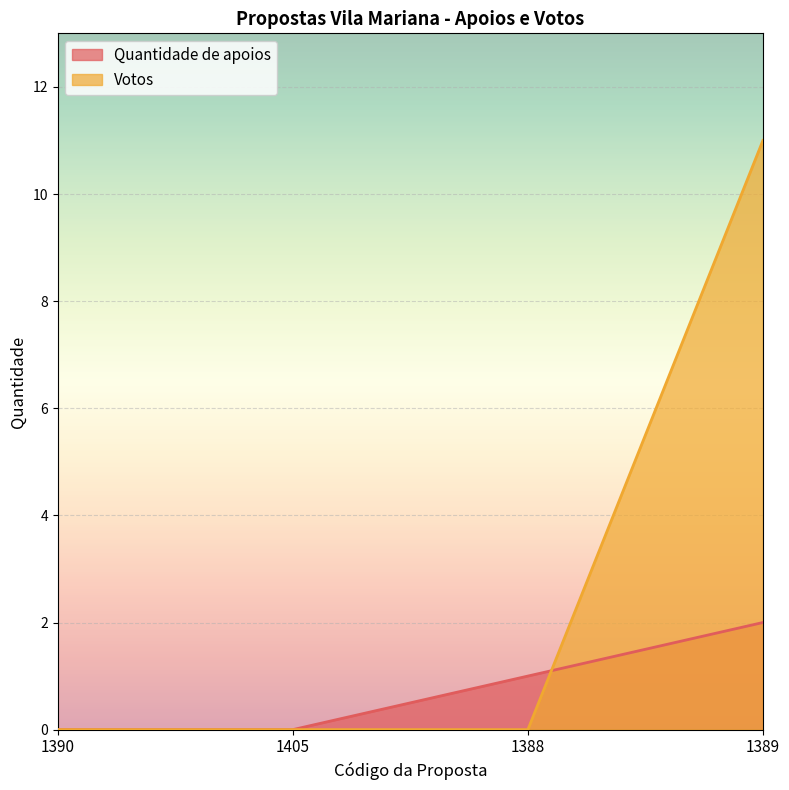

True or false: Quantidade de apoios has more than 0 points higher than both neighbors.

False